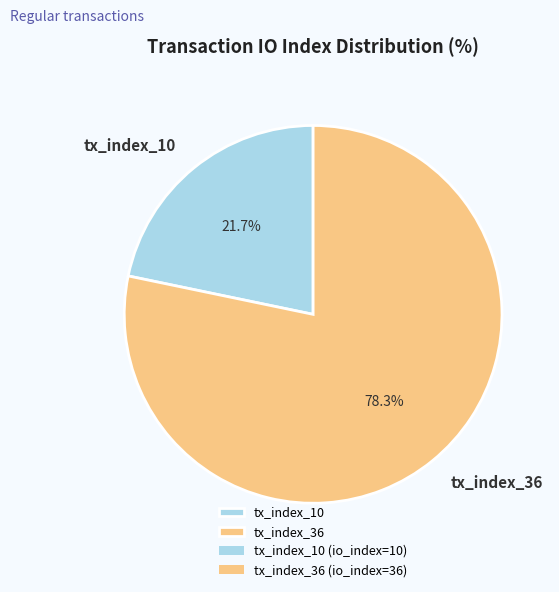

Rank the categories by value from highest to lowest.

tx_index_36, tx_index_10